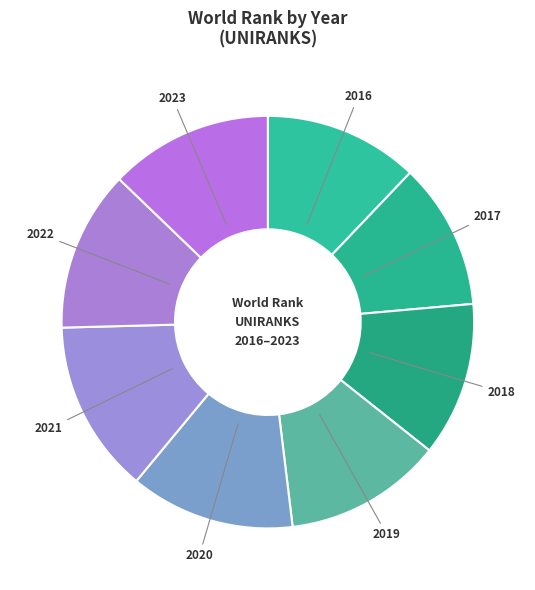

Does 2020 account for over 50% of the chart?

No